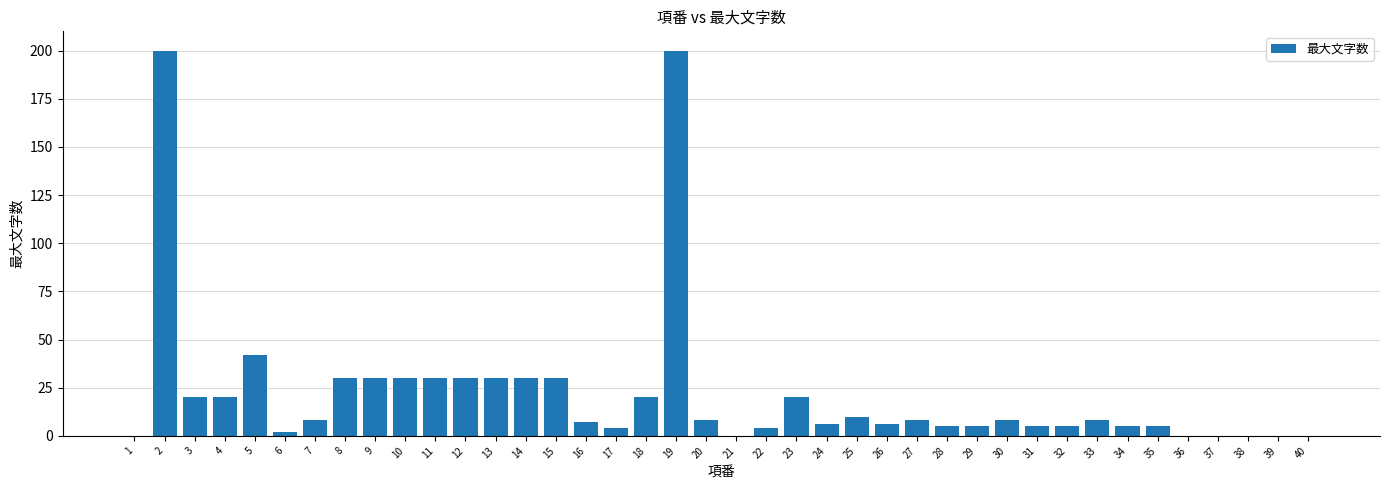

What is the sum of all values?

871